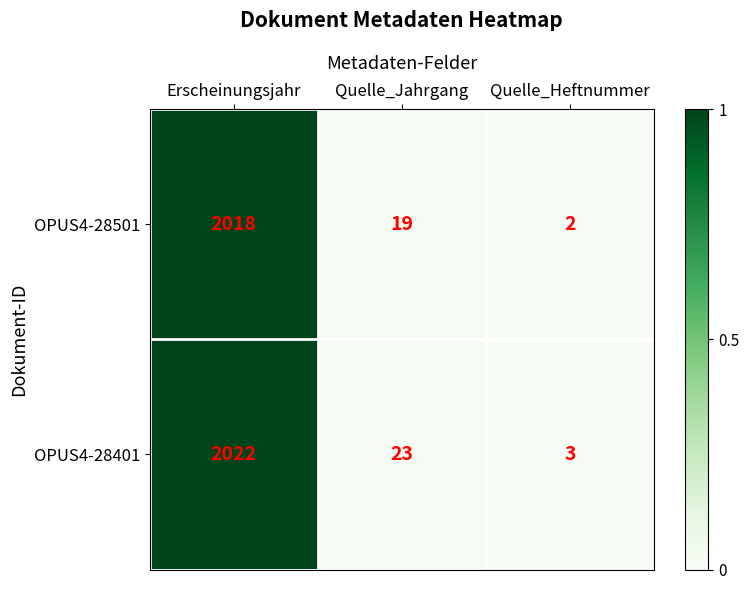

What is the sum of the OPUS4-28501 values at Quelle_Heftnummer and Quelle_Jahrgang?

21